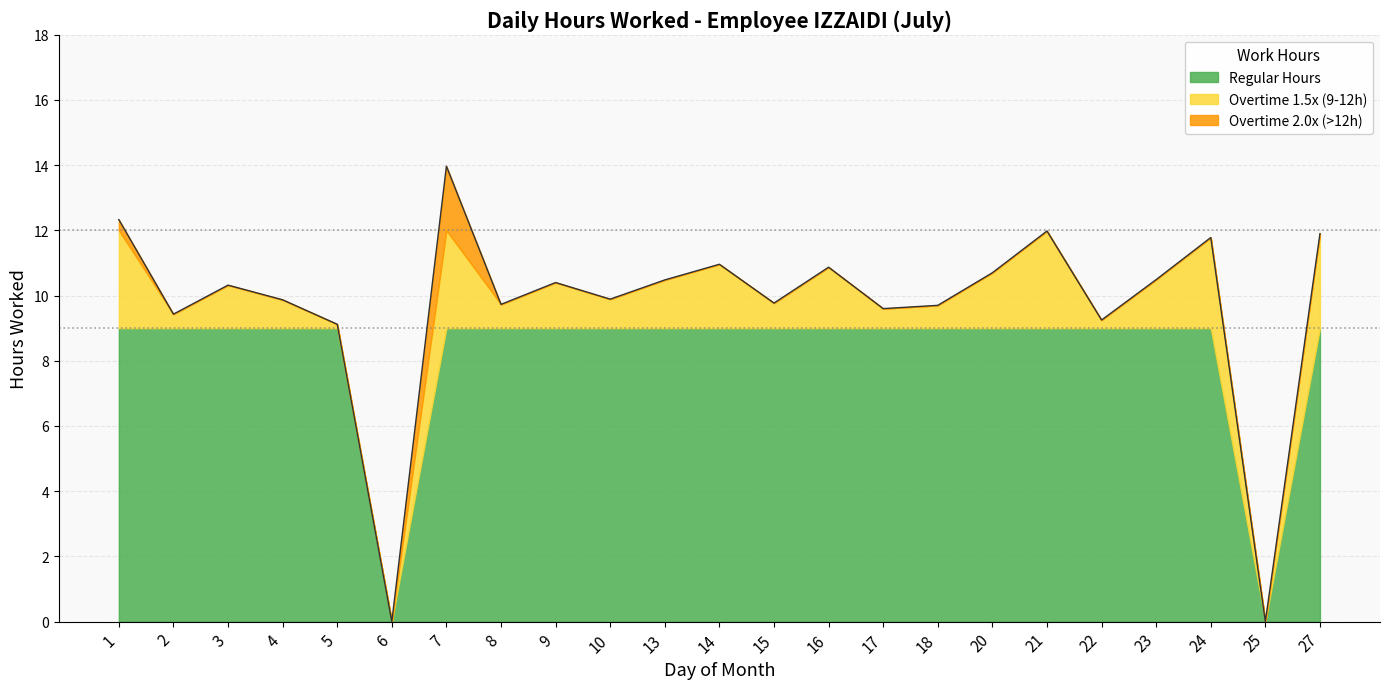

At which category does the data reach its first local valley?

2